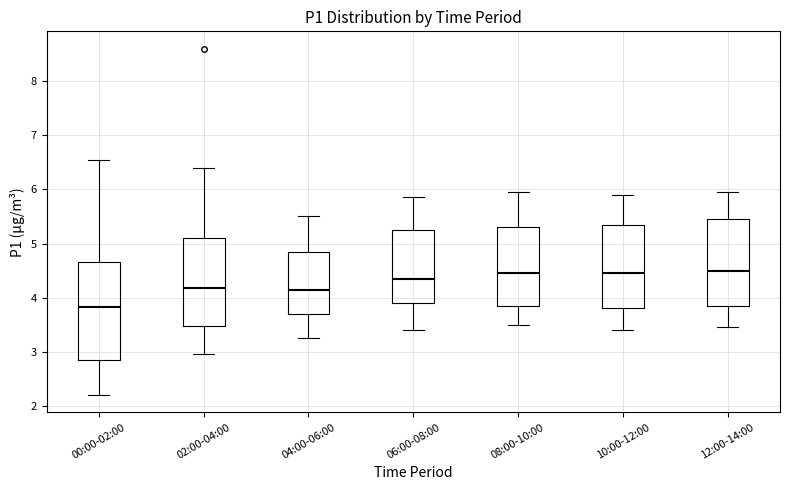

Where is the lower edge of the box for 06:00-08:00 on the y-axis? The values are not printed on the chart, so give them approximately, as read against the axis.

3.9